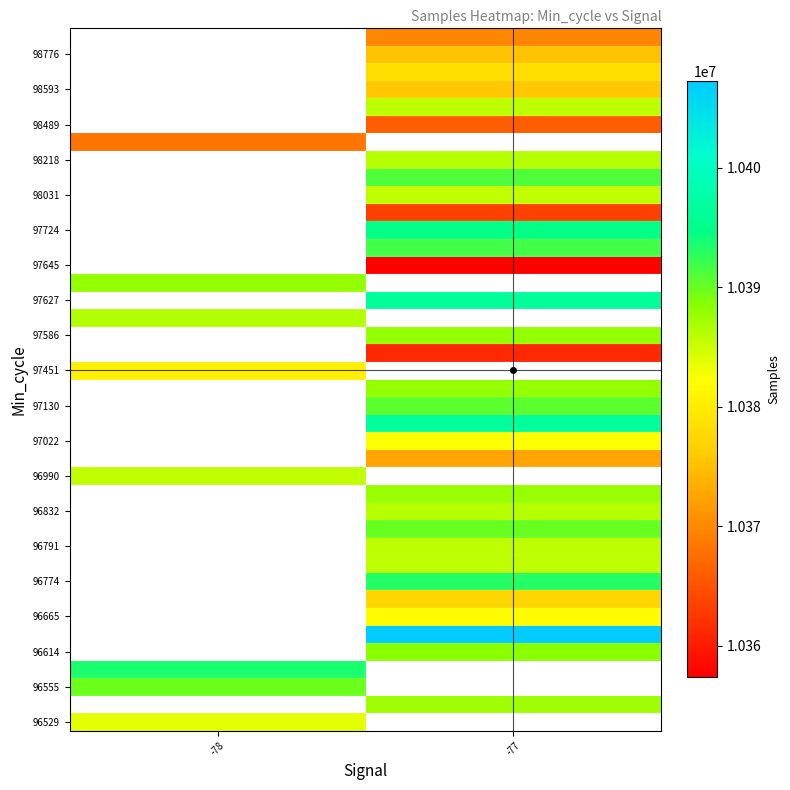

How many distinct data groups are displayed?

40